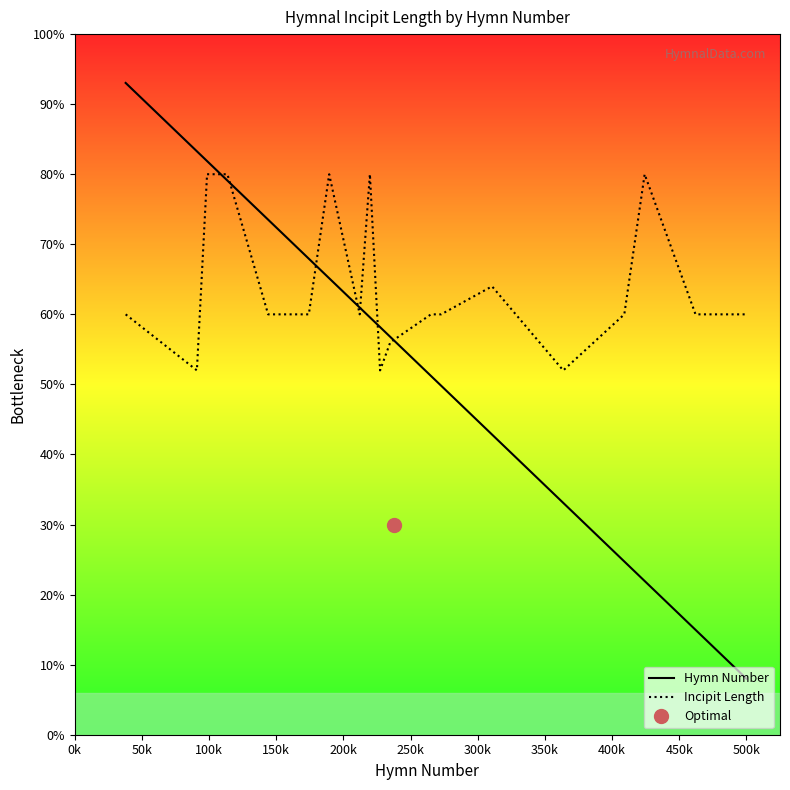

How many lines are shown in the chart?

2